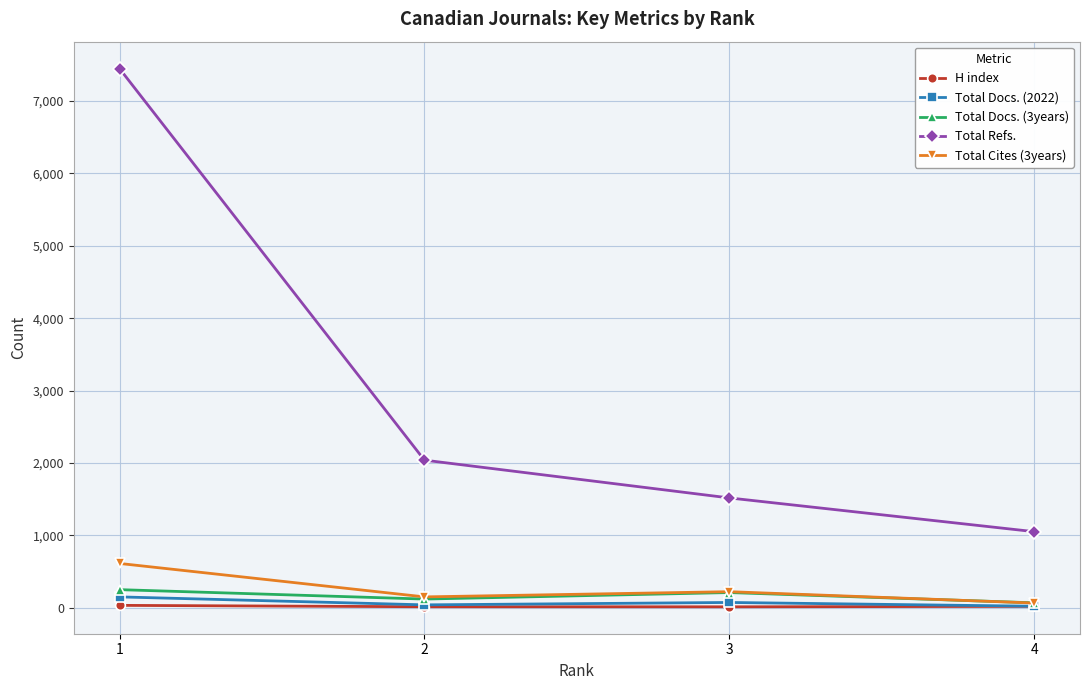

What are all the series names shown in the legend?

H index, Total Docs. (2022), Total Docs. (3years), Total Refs., Total Cites (3years)